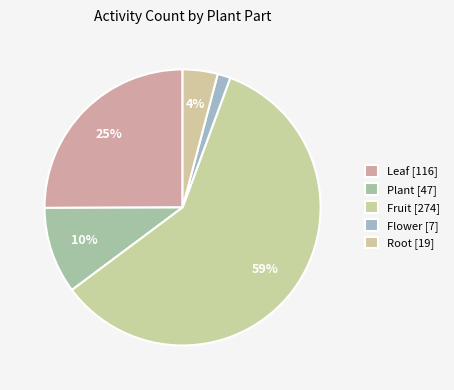

How many segments does this pie chart have?

5